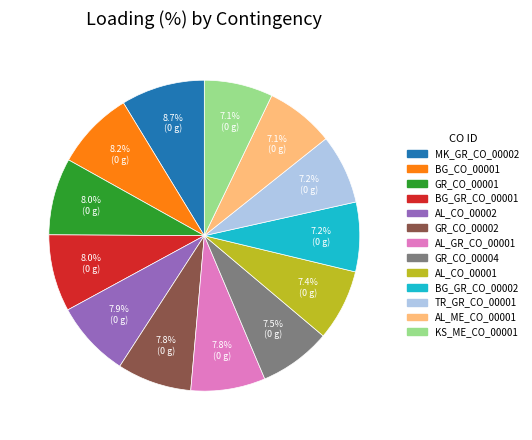

Which category has the biggest portion of the pie?

MK_GR_CO_00002